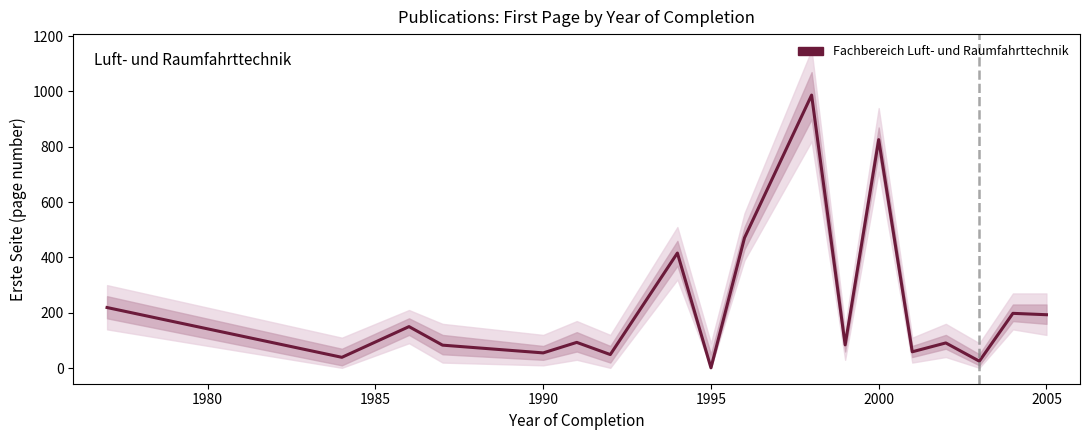

The chart shows a value of 0 at 1995. True or false?

False